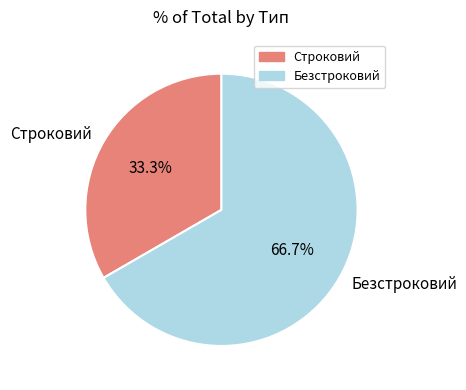

Which slice is the smallest?

Строковий